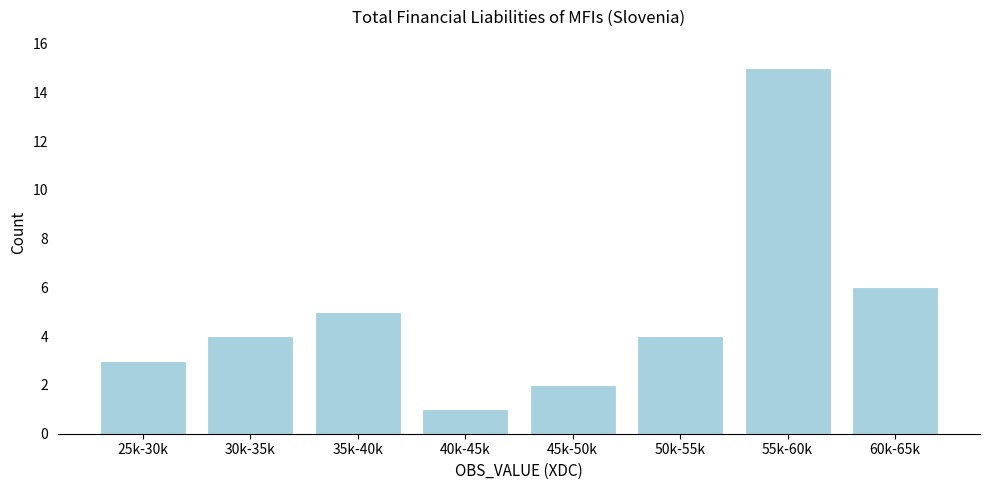

Reading left to right, transcribe all the data shown in this chart.

25k-30k=3	30k-35k=4	35k-40k=5	40k-45k=1	45k-50k=2	50k-55k=4	55k-60k=15	60k-65k=6